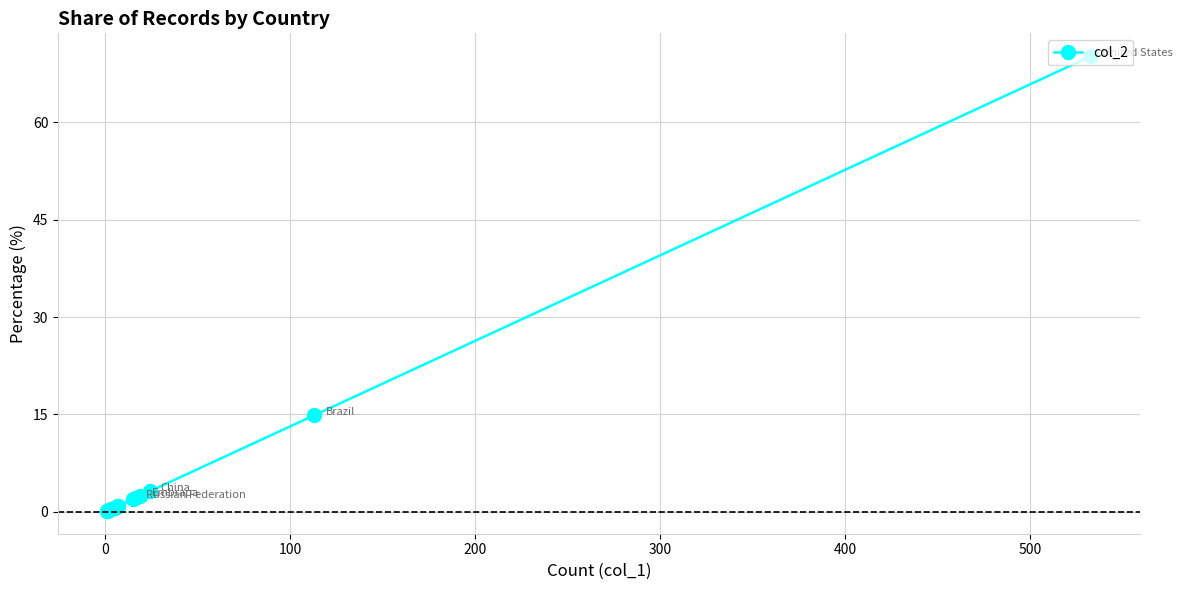

What position from the left is 100?

3